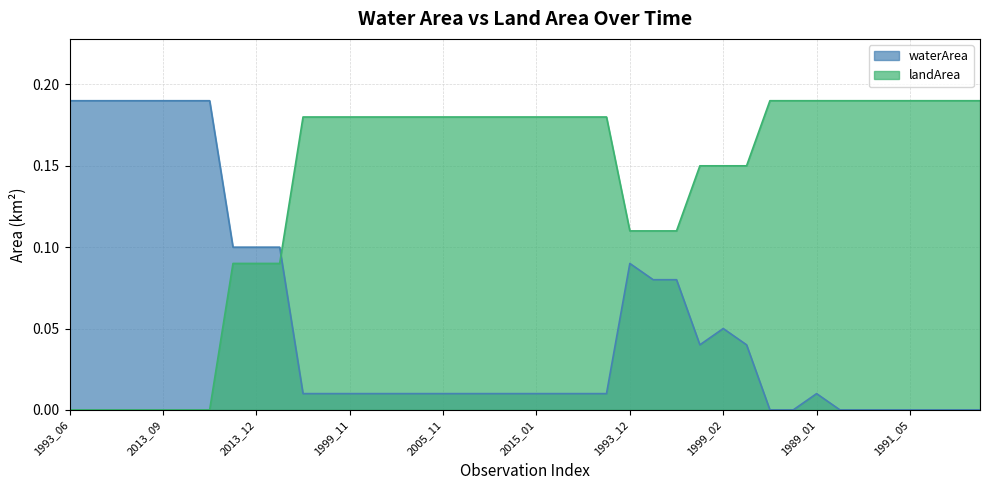

What is the spread (max minus min) of values at 1995_02?

0.2